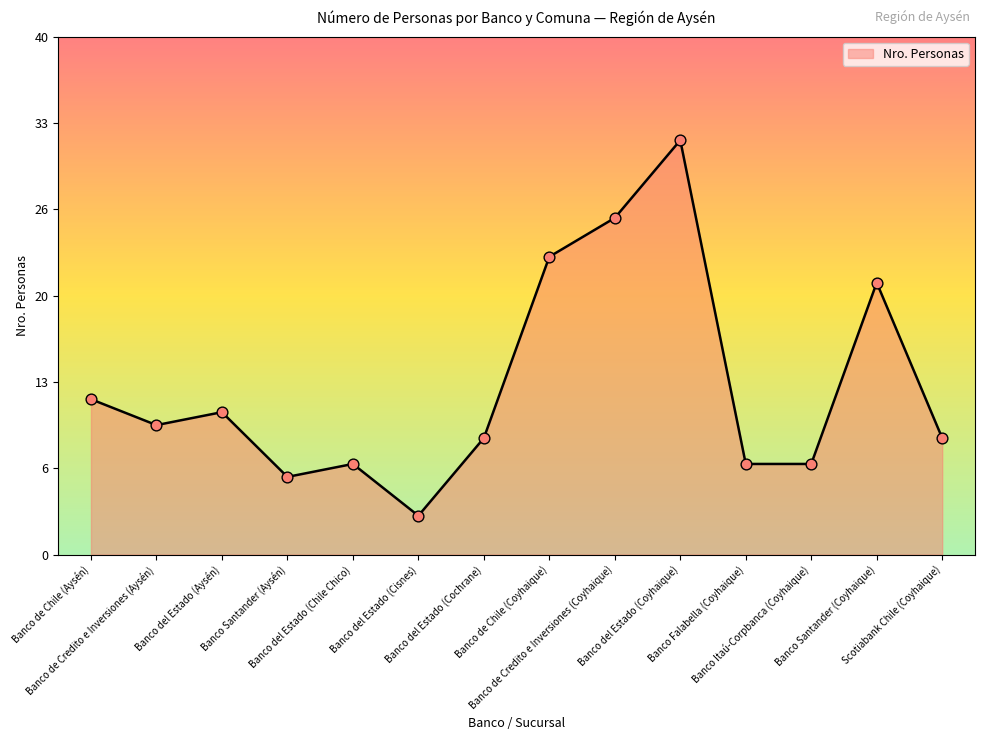

Between Banco del Estado (Coyhaique) and Banco de Credito e Inversiones (Coyhaique), which is larger?

Banco del Estado (Coyhaique)